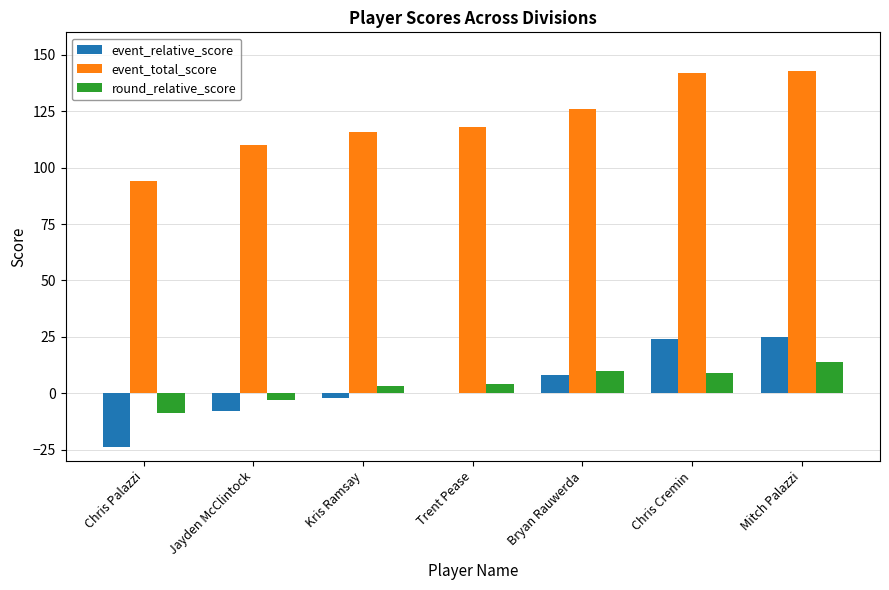

True or false: event_relative_score has a value of 24 at Chris Cremin.

True